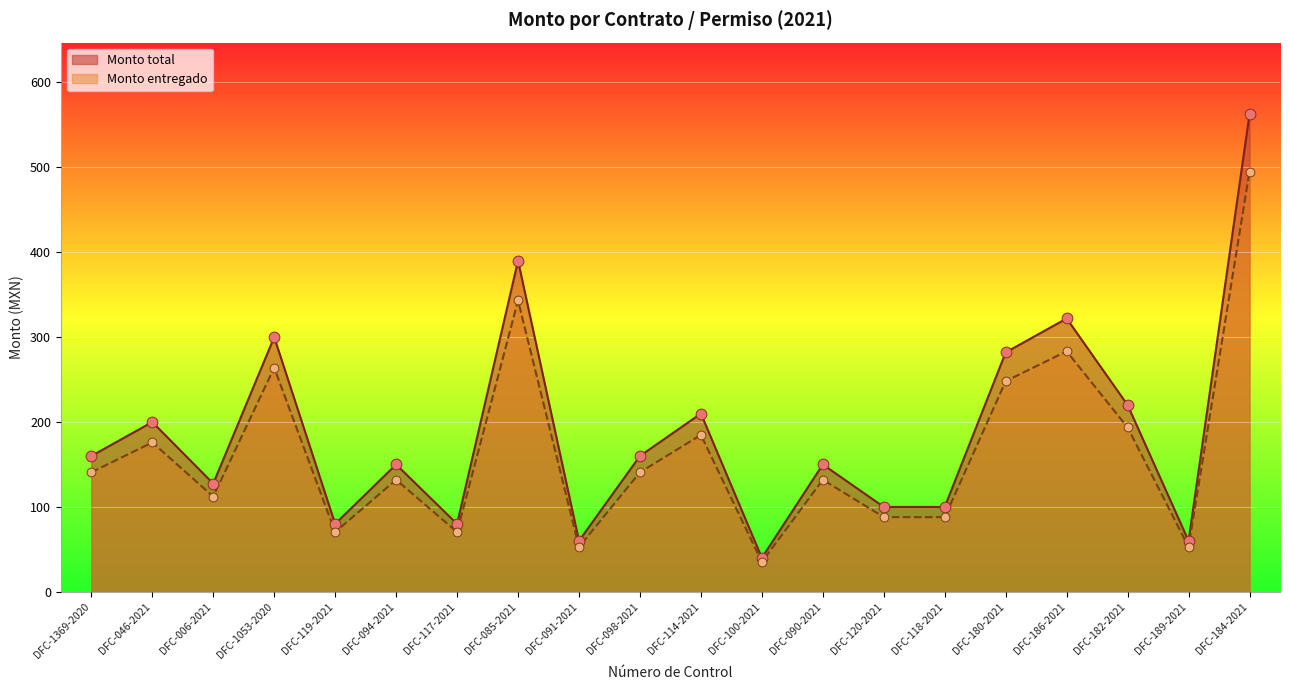

At which category is the sum across all series the highest?

DFC-184-2021